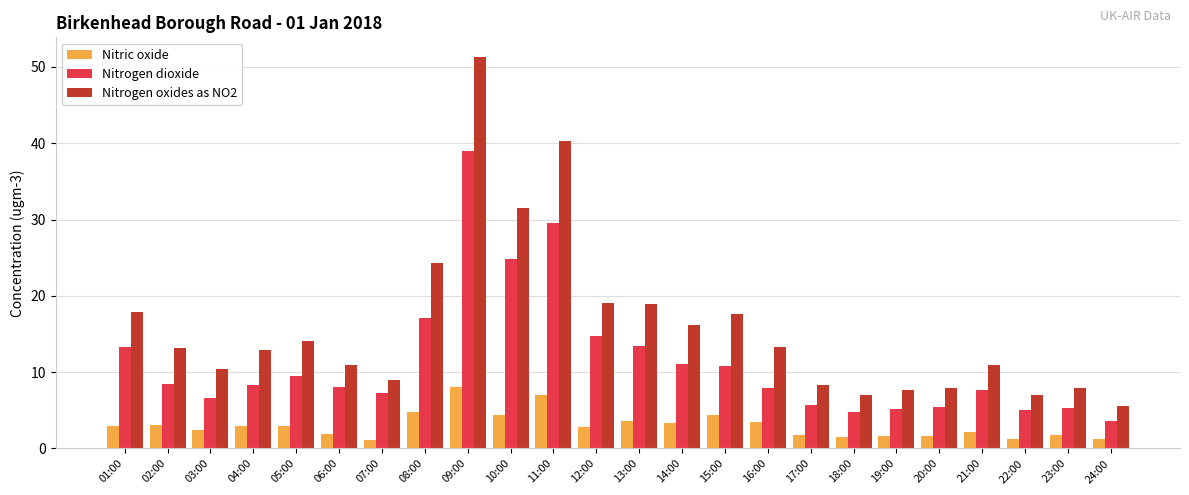

Is the value of Nitrogen oxides as NO2 at 13:00 greater than the value of Nitrogen dioxide at 07:00?

Yes